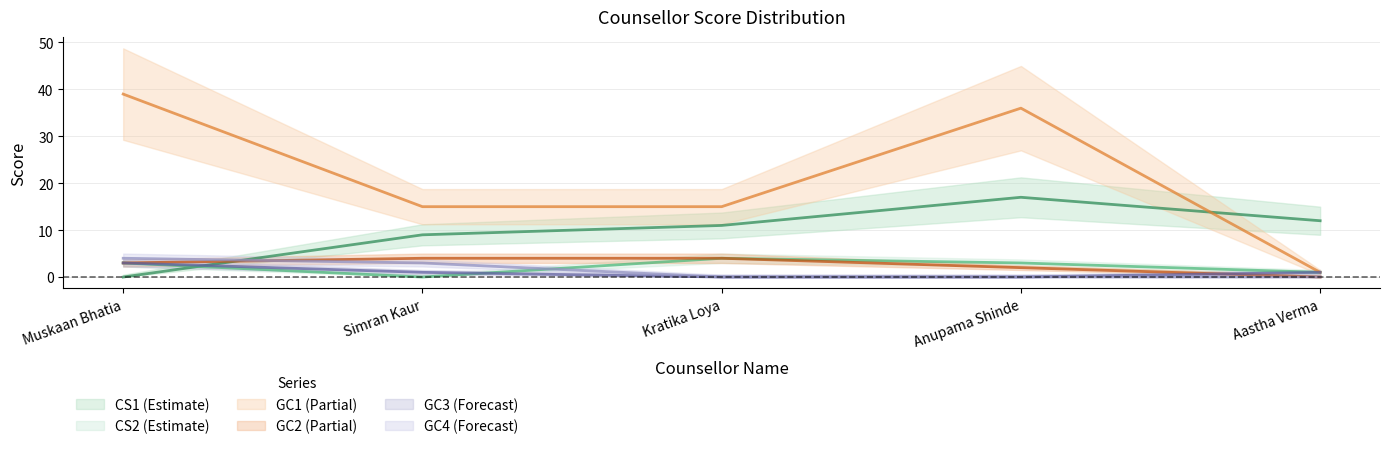

What are all the series names shown in the legend?

CS1, CS2, GC1, GC2, GC3, GC4